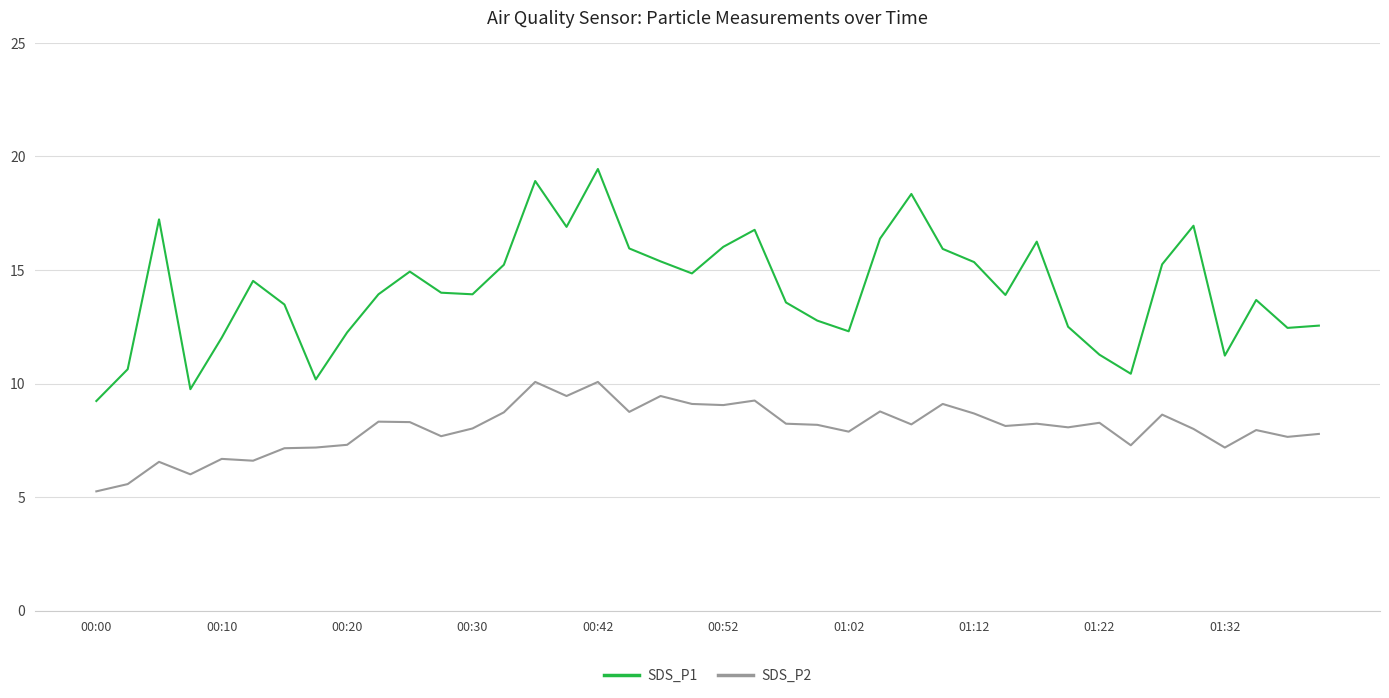

Which series has the largest total across all categories?

SDS_P1